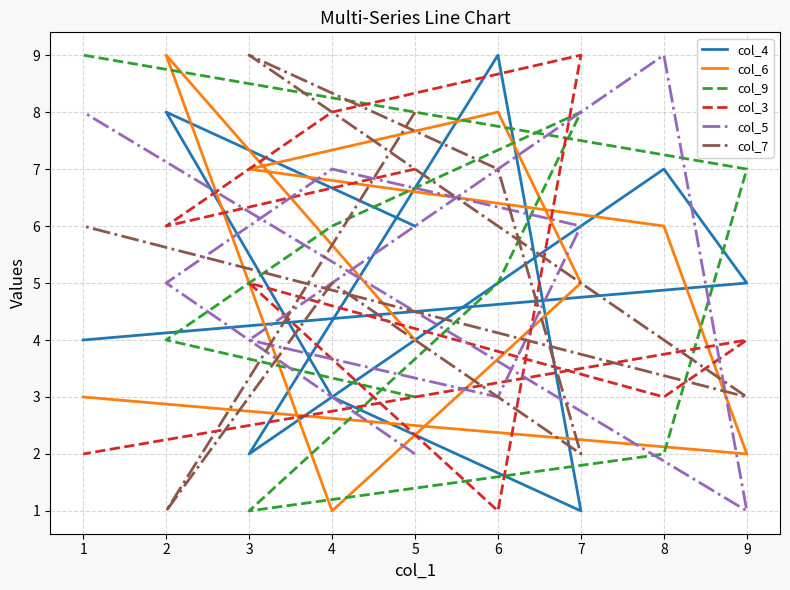

The col_5 series shows 0 at 9. True or false?

False